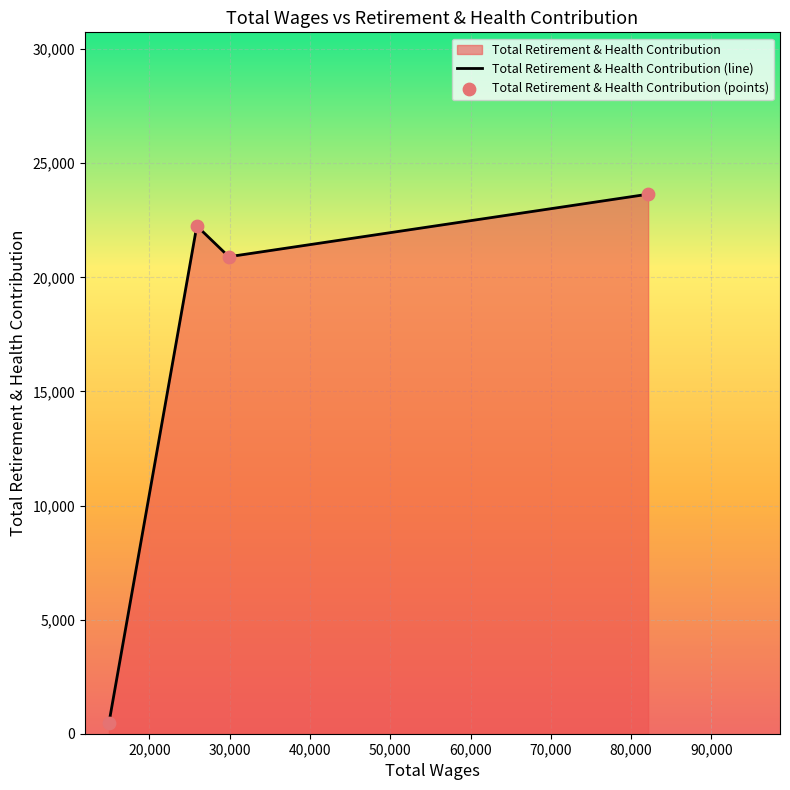

Which series has the largest total across all categories?

Total Retirement & Health Contribution (line)